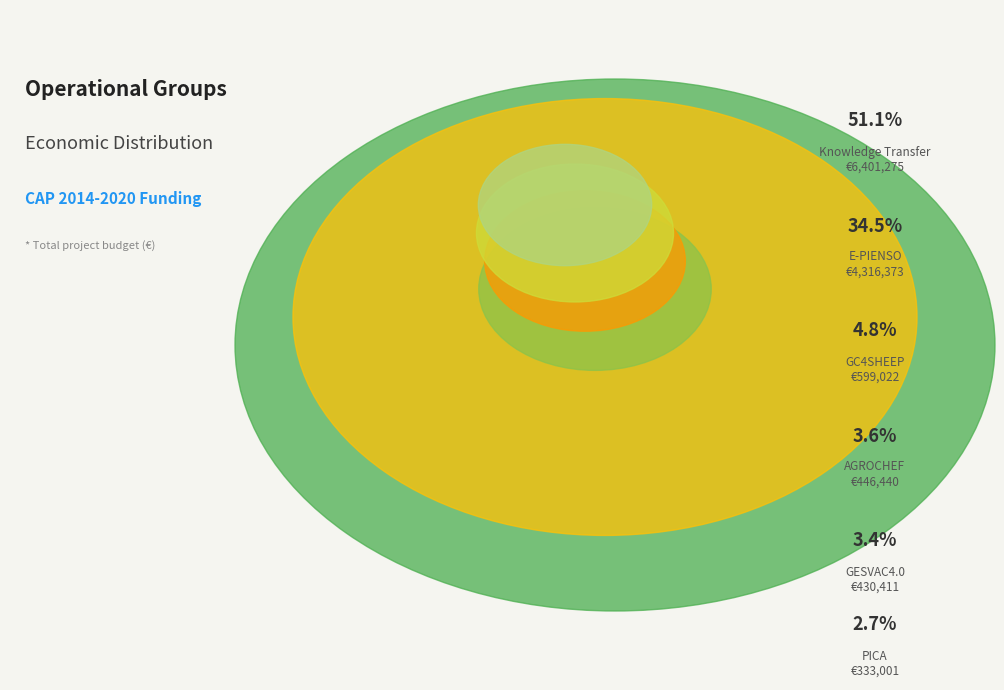

How much of the chart is everything except E-PIENSO?

65.5%